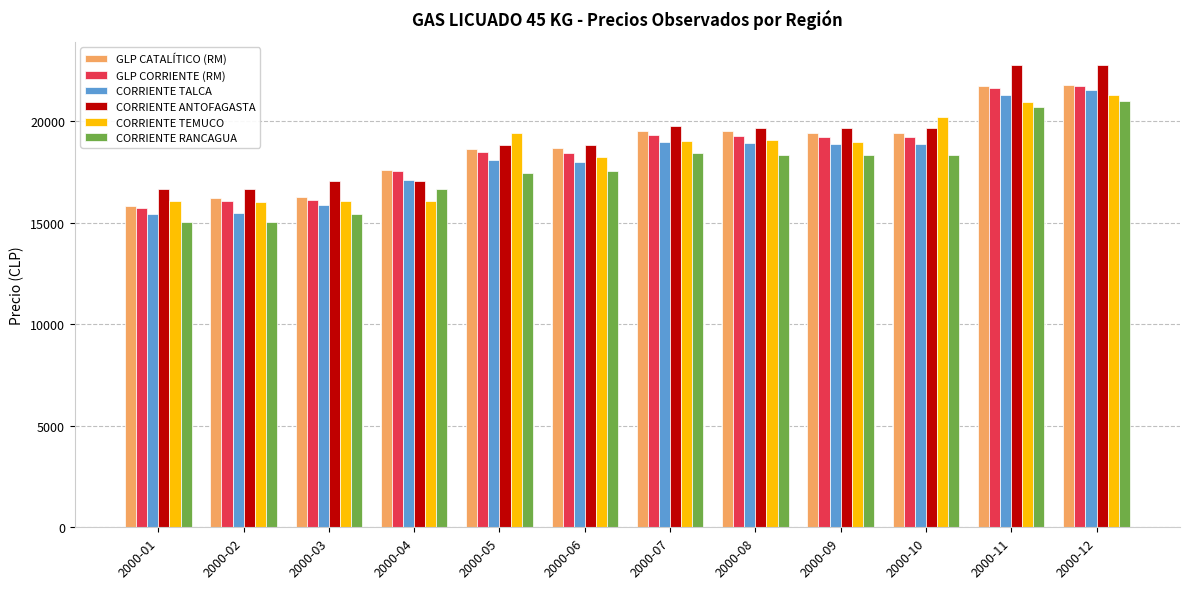

What is the value of the CORRIENTE TEMUCO bar at the 12th from the left?

21255